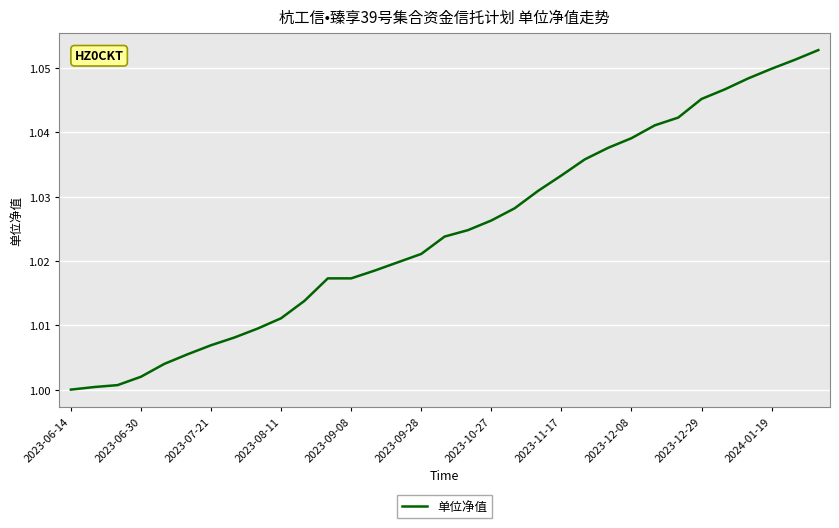

Is this an area chart (filled region under the line)?

No